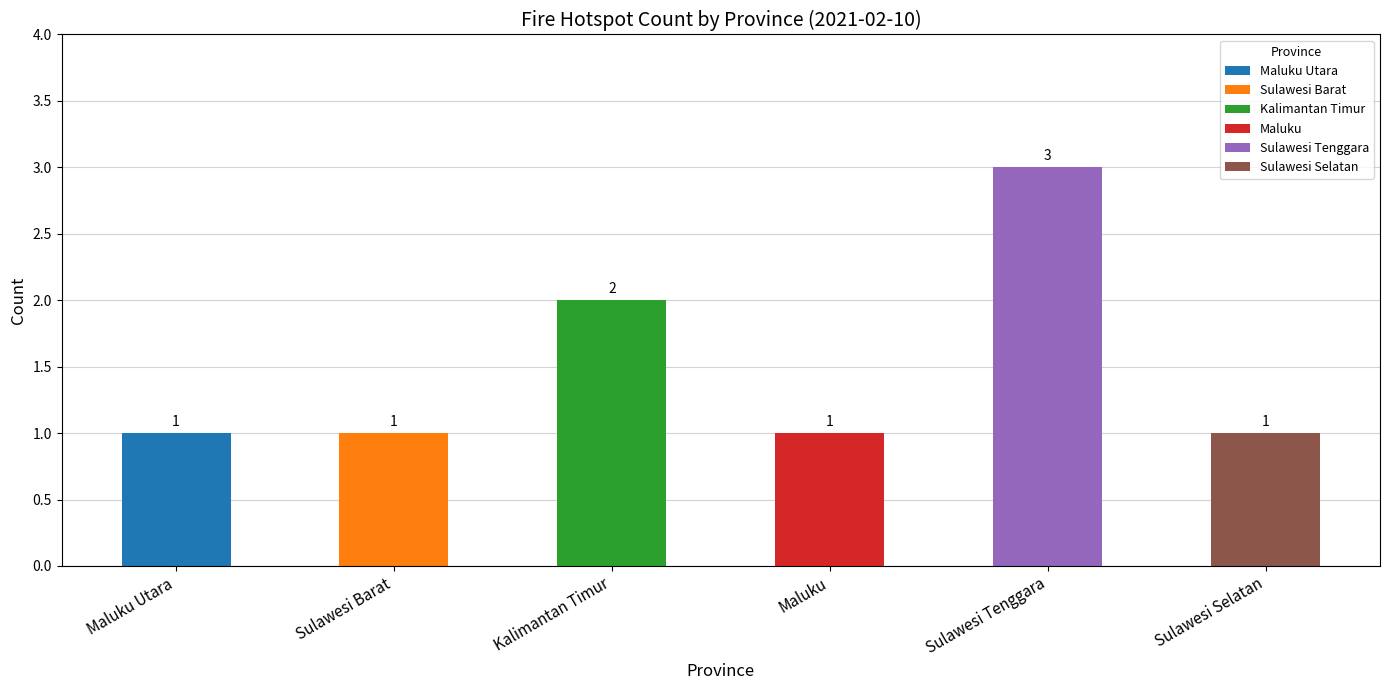

At which label is the value closest to 2?

Kalimantan Timur